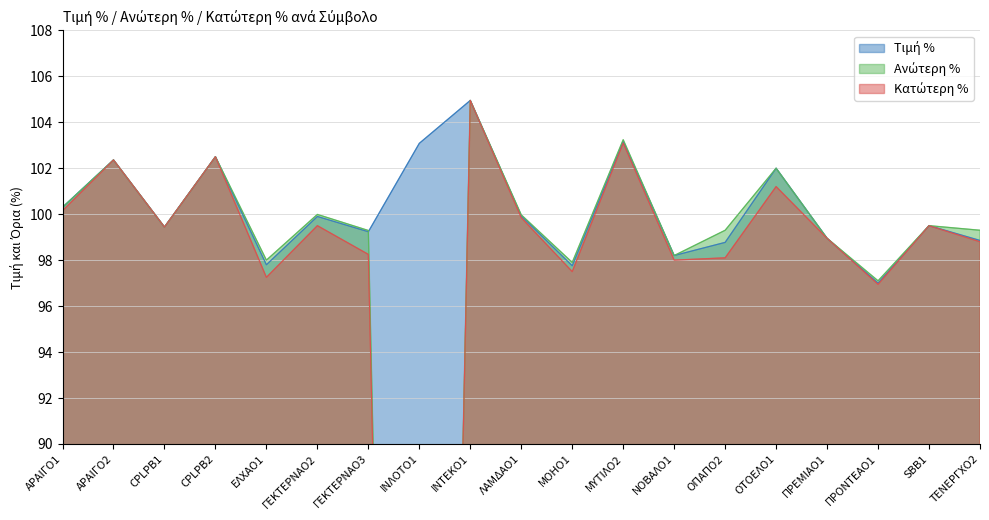

Rank the series at ΓΕΚΤΕΡΝΑΟ3 from highest to lowest value.

Ανώτερη %, Τιμή %, Κατώτερη %